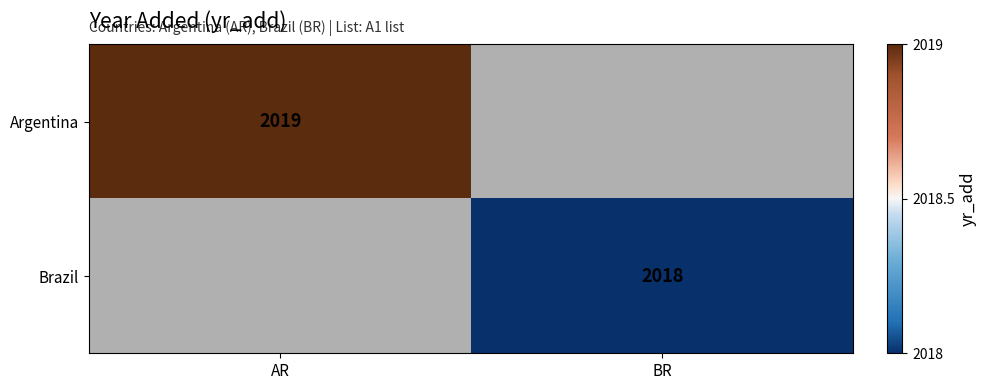

The Argentina series shows 2019 at AR. True or false?

True